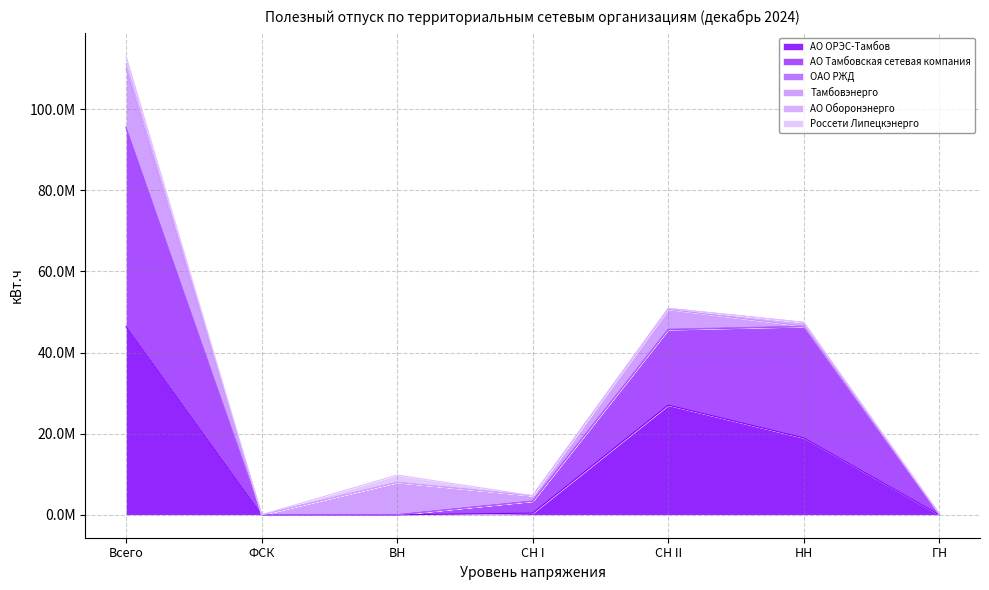

At which category does the chart reach its peak across all series?

Всего